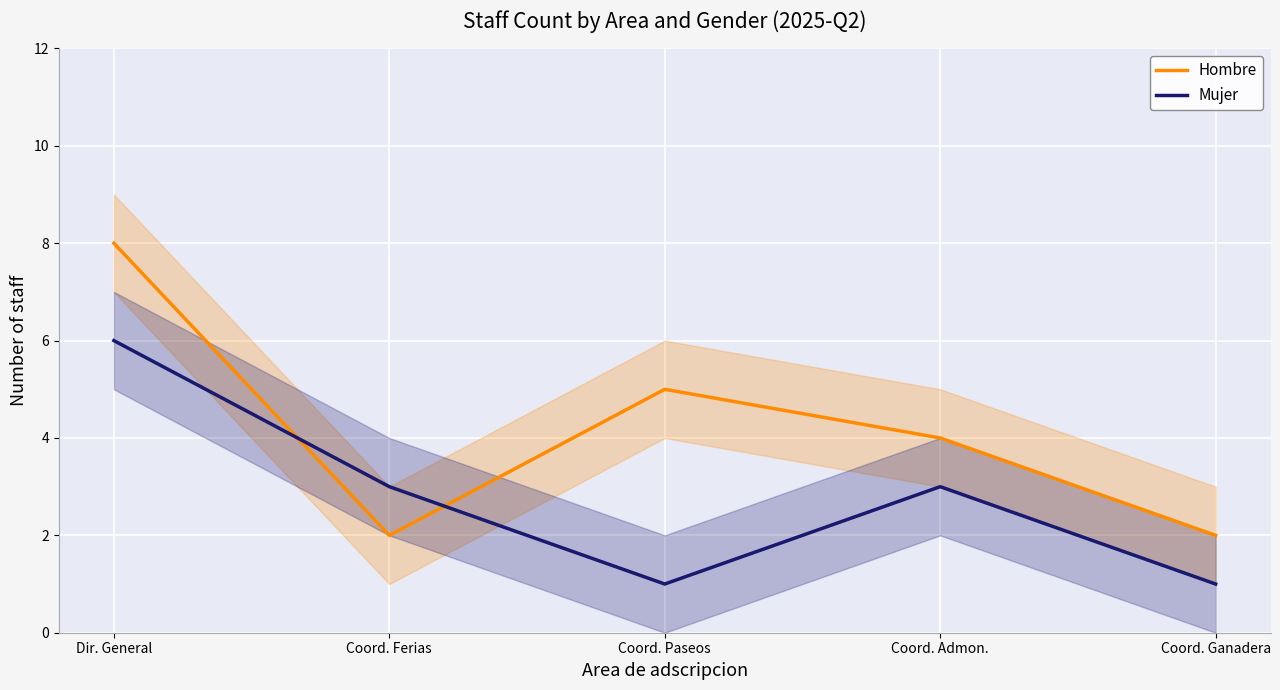

What position from the right is Coord. Admon.?

2